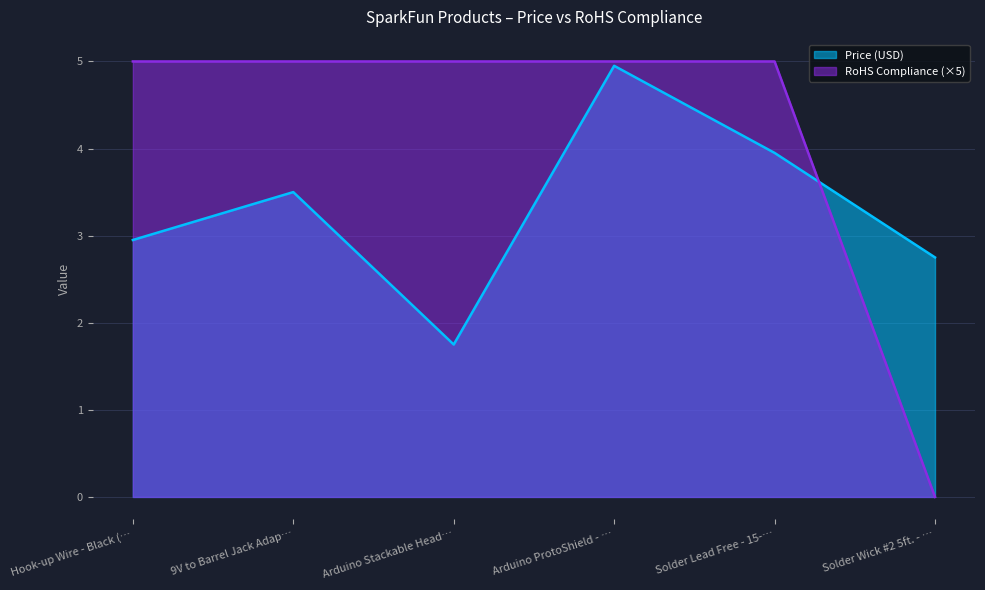

What is the value of the Price (USD) point at the 2nd from the left?

3.5